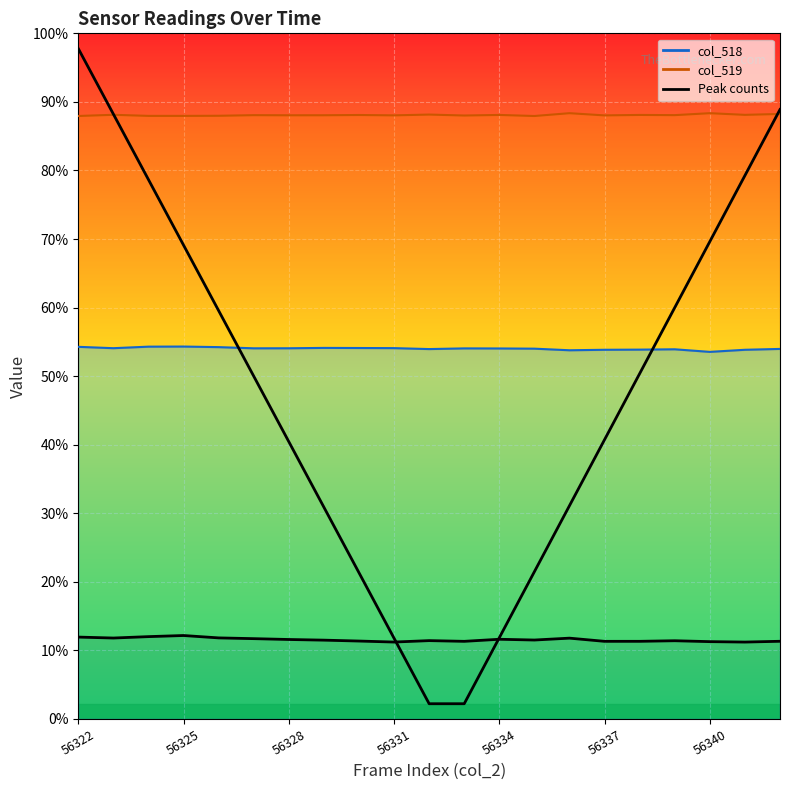

Reading right to left, transcribe all the data shown in this chart.

col_518 line: 24287	24231	24093	24263	24241	24231	24199	24304	24317	24322	24277	24339	24347	24354	24330	24327	24405	24443	24436	24335	24425
col_519 line: 39709	39650	39759	39631	39644	39614	39759	39574	39644	39606	39669	39616	39640	39623	39621	39629	39589	39582	39582	39653	39575
Peak counts: 5099	5047	5075	5134	5096	5095	5304	5181	5231	5095	5142	5048	5114	5173	5216	5271	5321	5477	5404	5312	5374